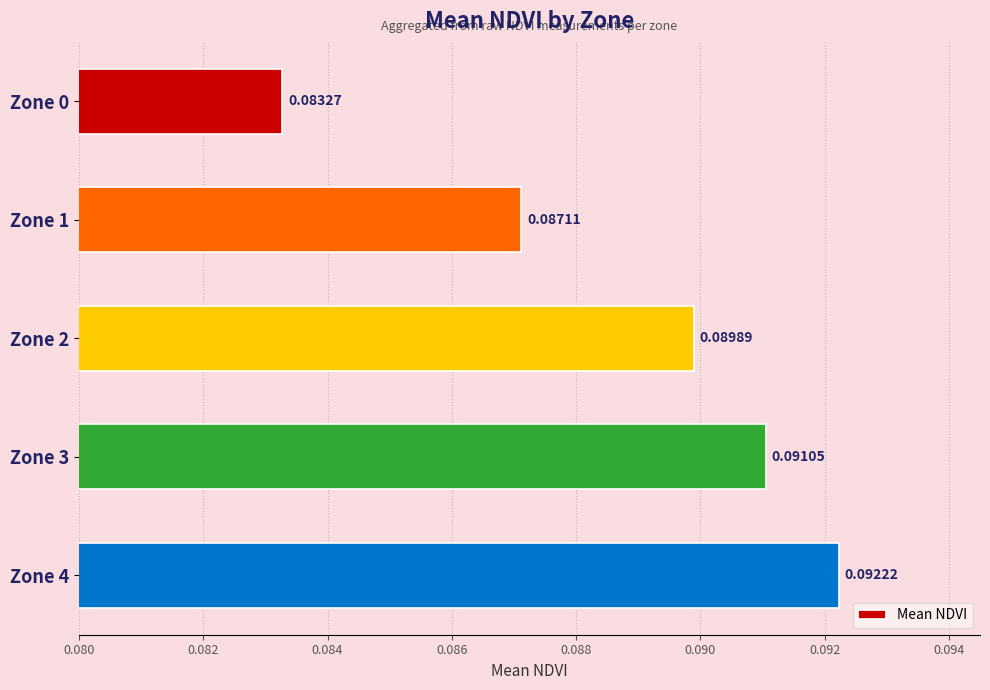

What is the sum of all values?

0.4